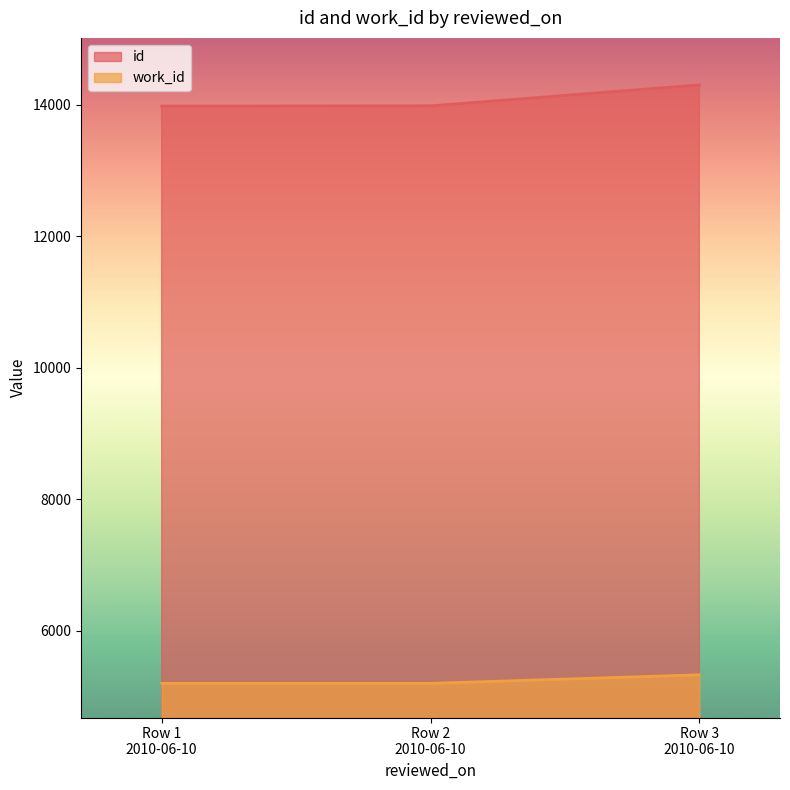

What is the minimum value shown in the chart?

5198